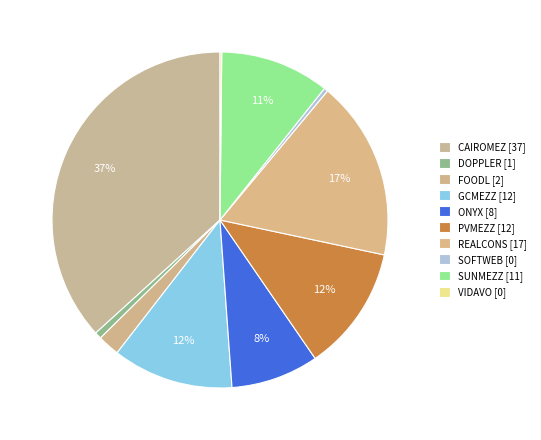

What is the largest slice in the pie chart?

CAIROMEZ